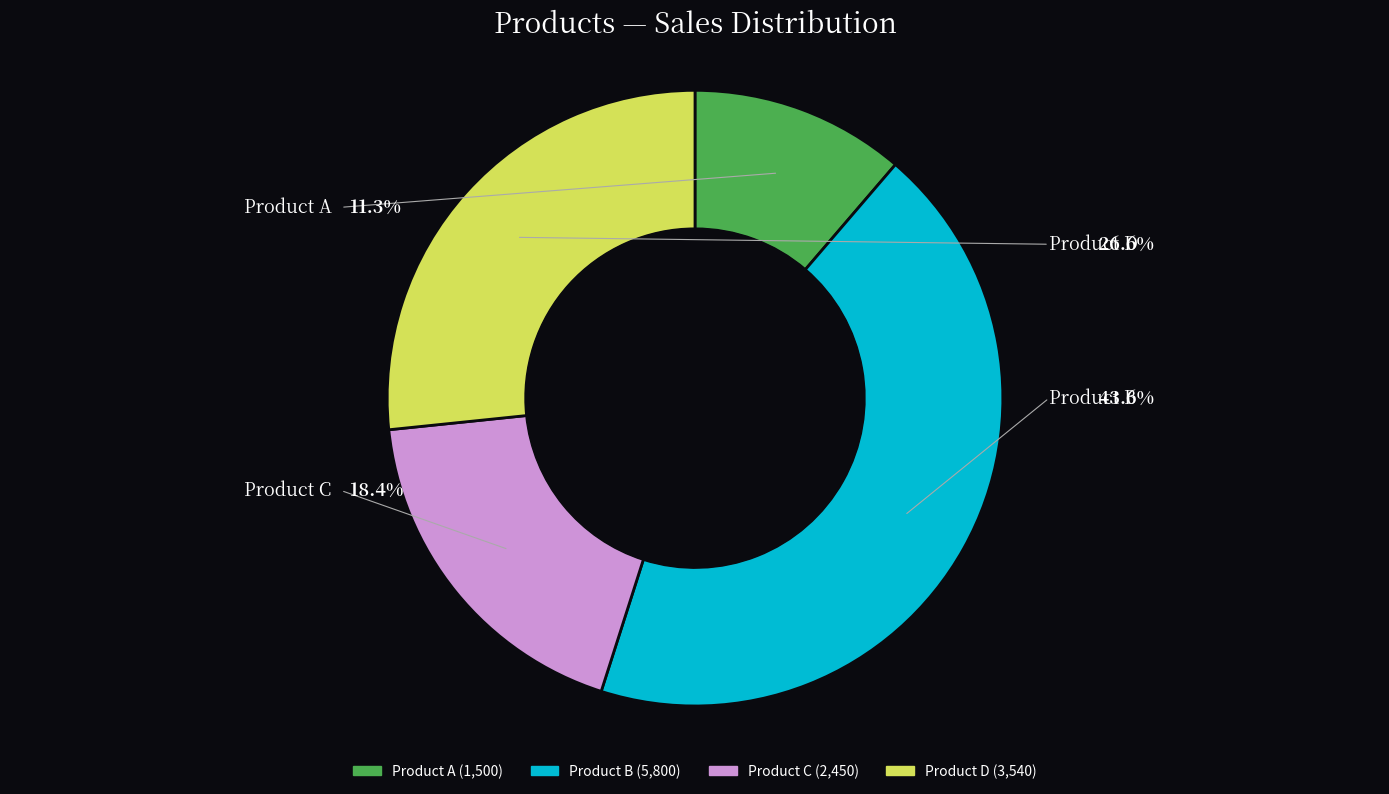

Does C account for over 50% of the chart?

No